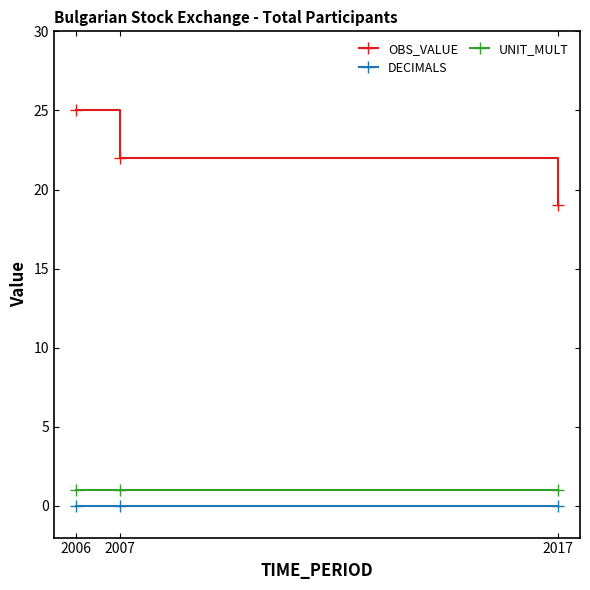

Rank the categories by OBS_VALUE value from highest to lowest.

2006, 2007, 2017